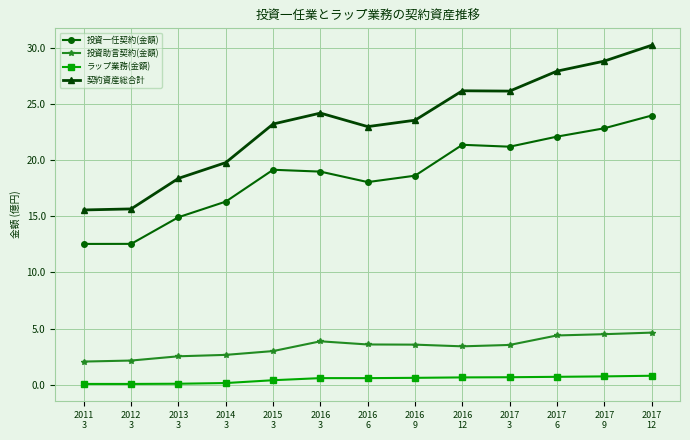

True or false: ラップ業務(金額) and 投資一任契約(金額) intersect in this chart.

False